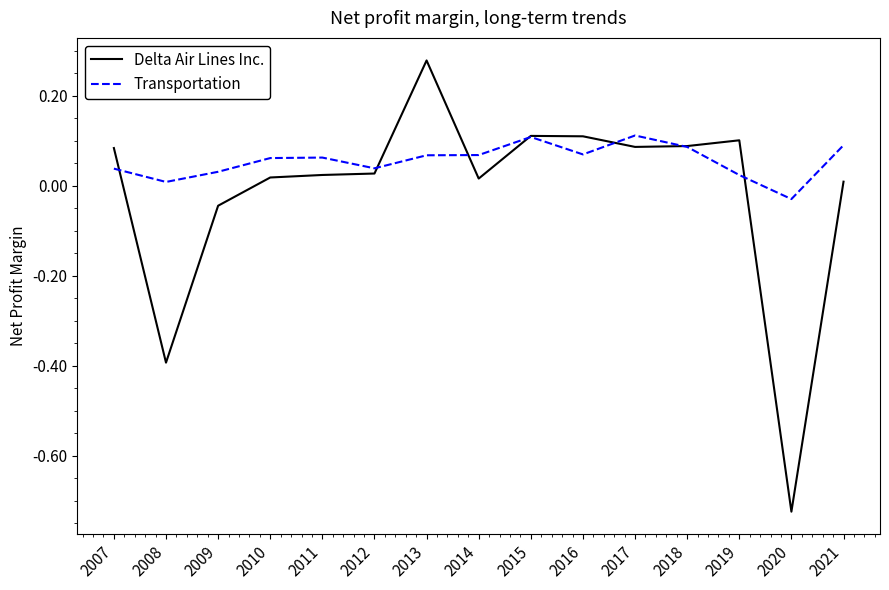

How many lines are shown in the chart?

2